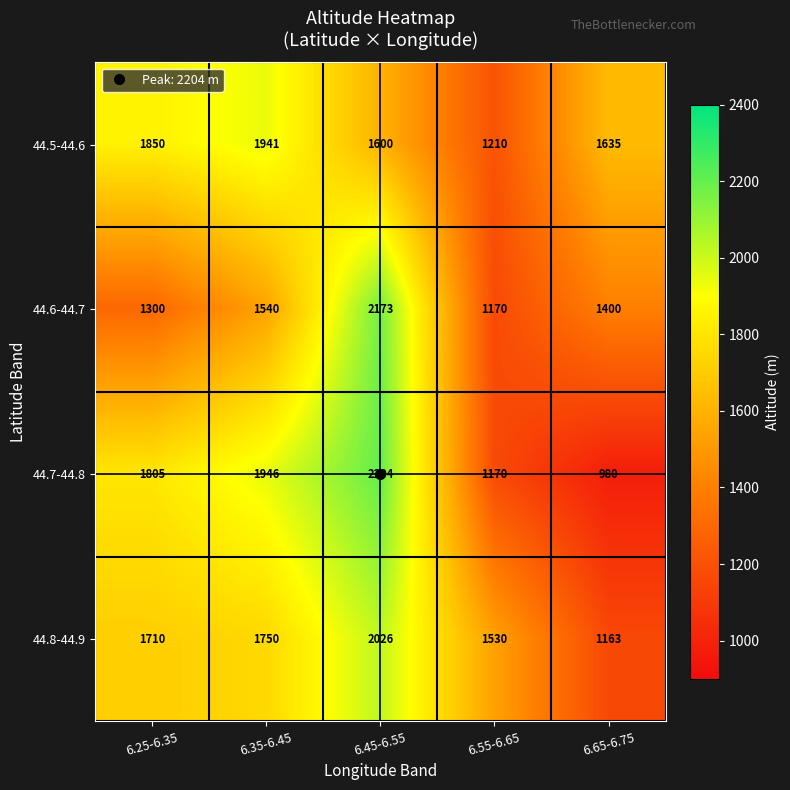

How many series are shown in this chart?

4